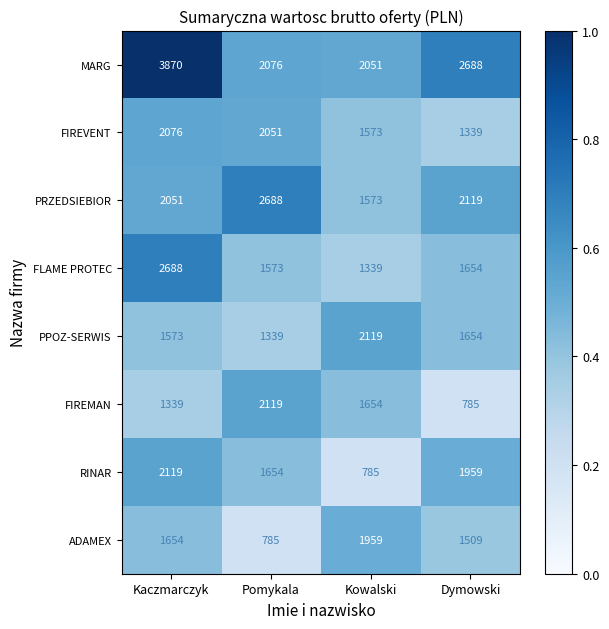

Is it true that PRZEDSIEBIOR equals 2051 at Kaczmarczyk?

True